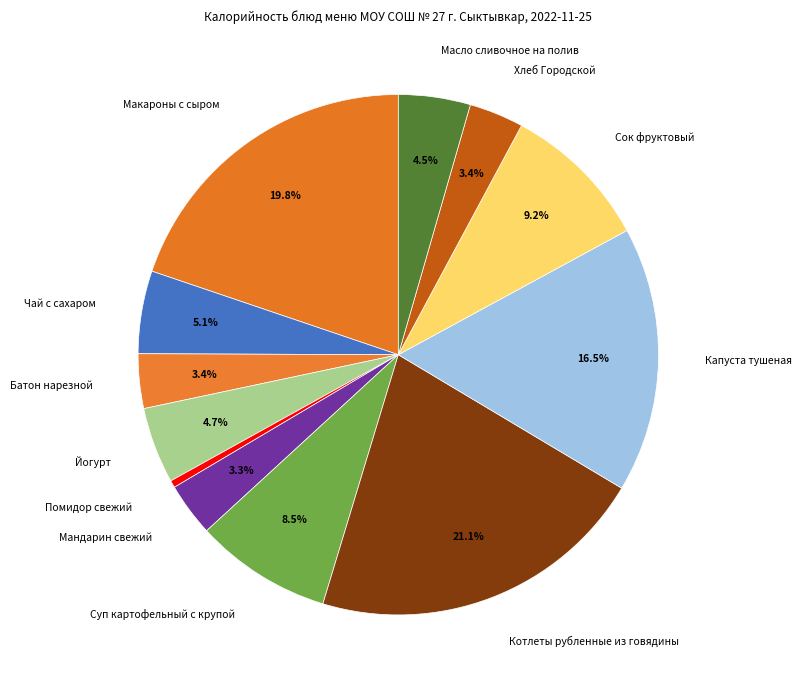

Which category has the biggest portion of the pie?

Котлеты рубленные из говядины